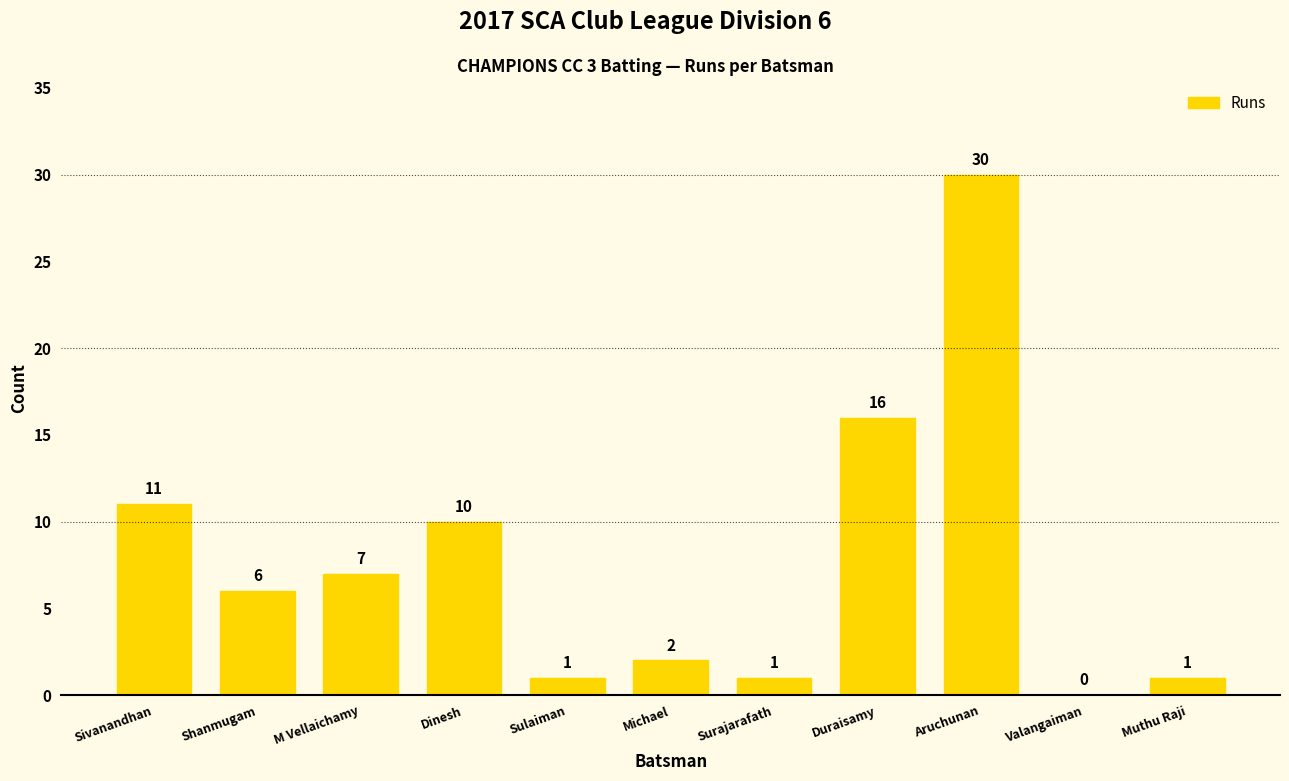

How many series are shown in this chart?

1